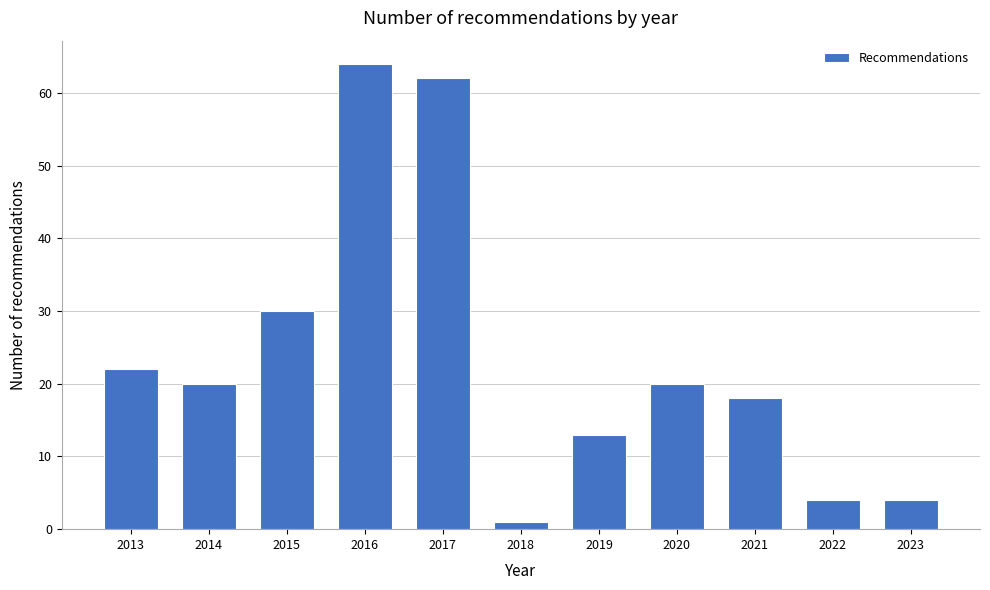

Reading right to left, what are all the values shown in this chart?

4	4	18	20	13	1	62	64	30	20	22